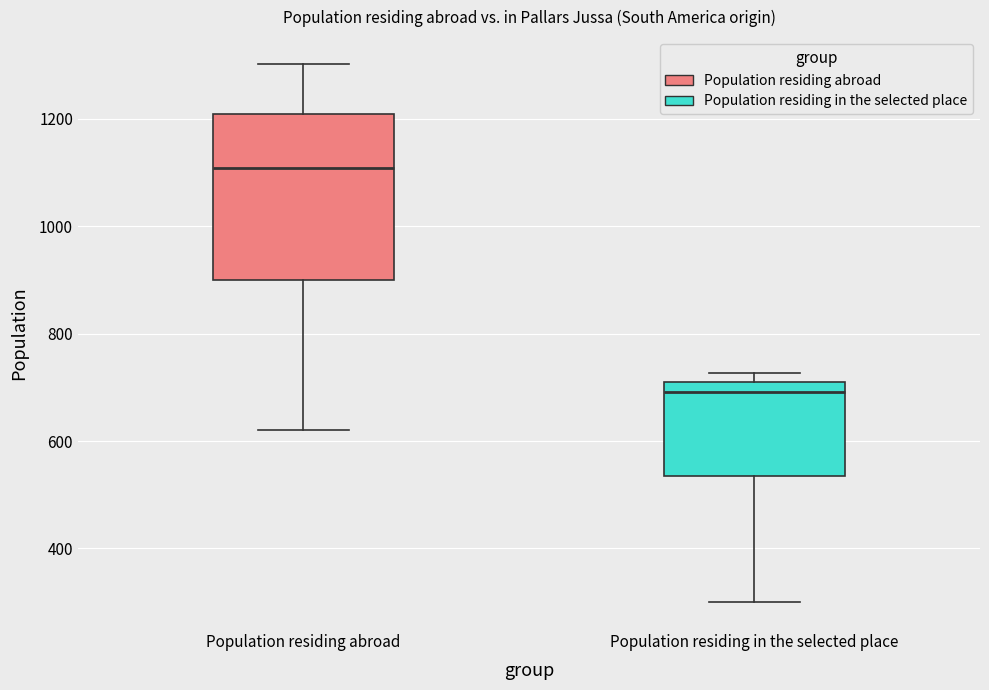

Reading left to right, read every box against the y-axis: the position of its median line, the range the box covers, and the ends of its whiskers. The values are not printed on the chart, so give them approximately, as read against the axis.

Population residing abroad: median 1100, box 900 to 1200, whiskers 620 to 1300
Population residing in the selected place: median 700 (just below the box's upper edge), box 540 to 700, whiskers 300 to 720